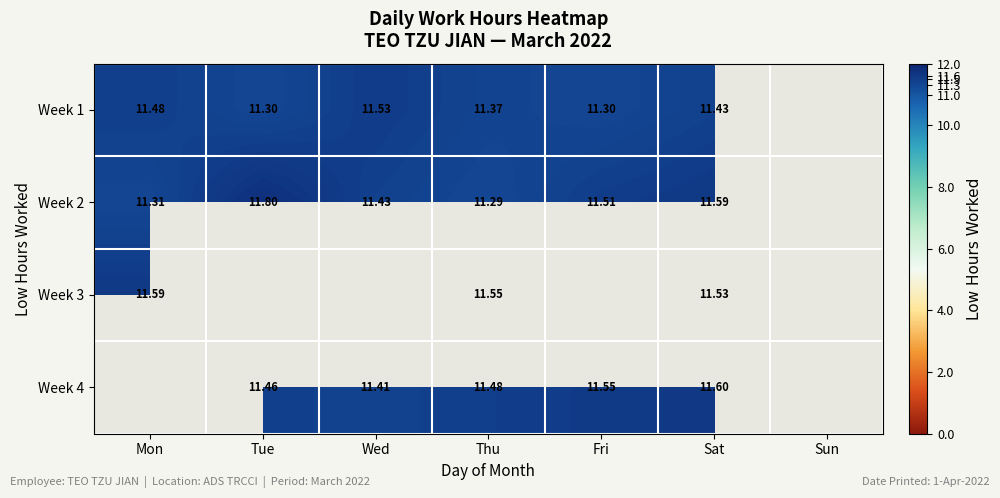

The Week 4 series shows 6.0 at Sat. True or false?

False